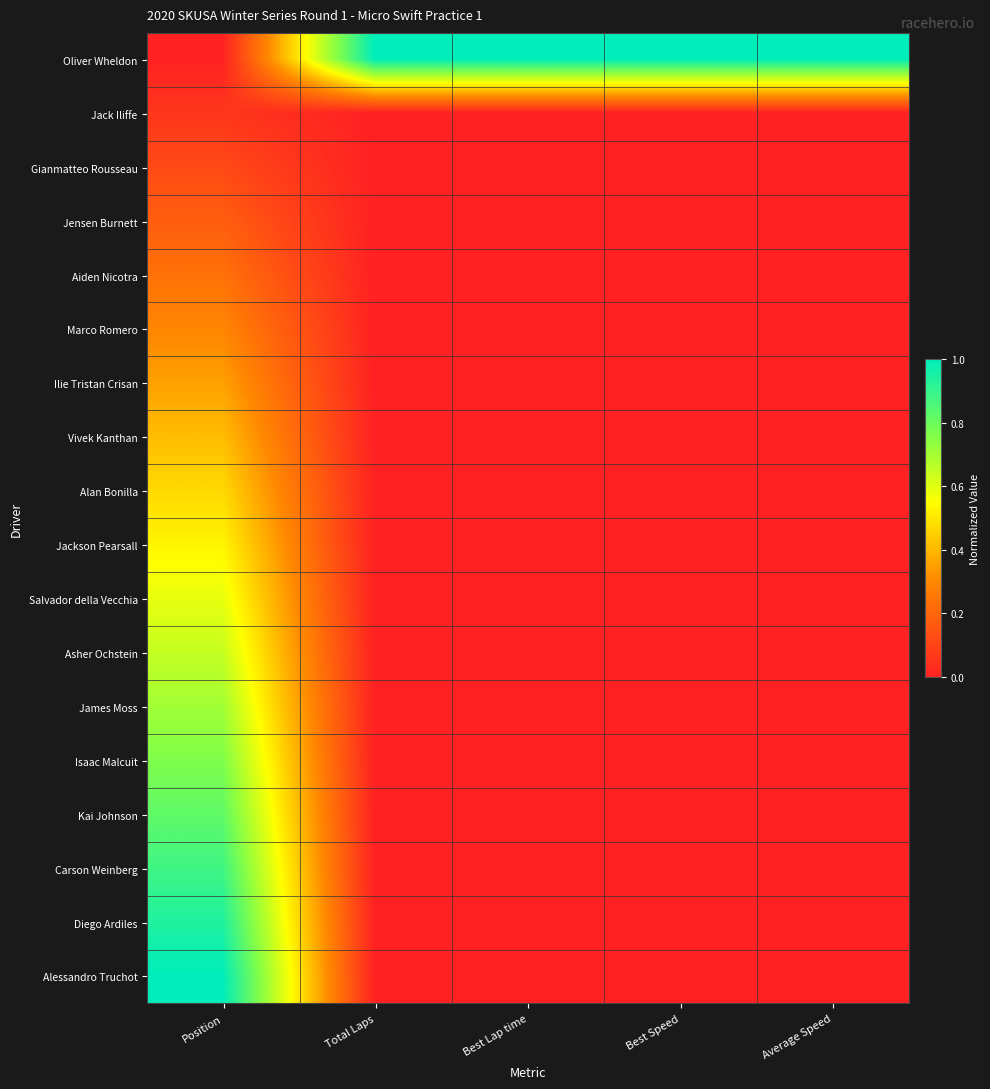

Which label corresponds to the smallest value in the chart?

Position